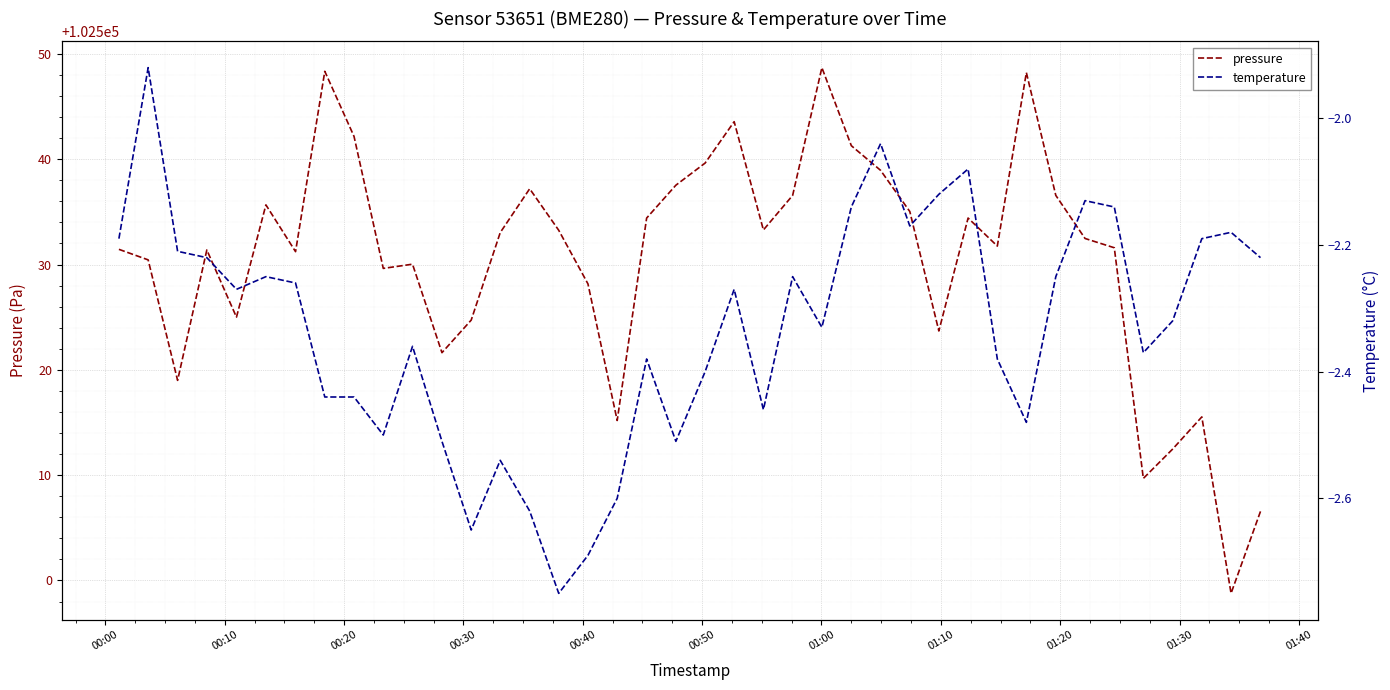

True or false: pressure and temperature intersect in this chart.

False